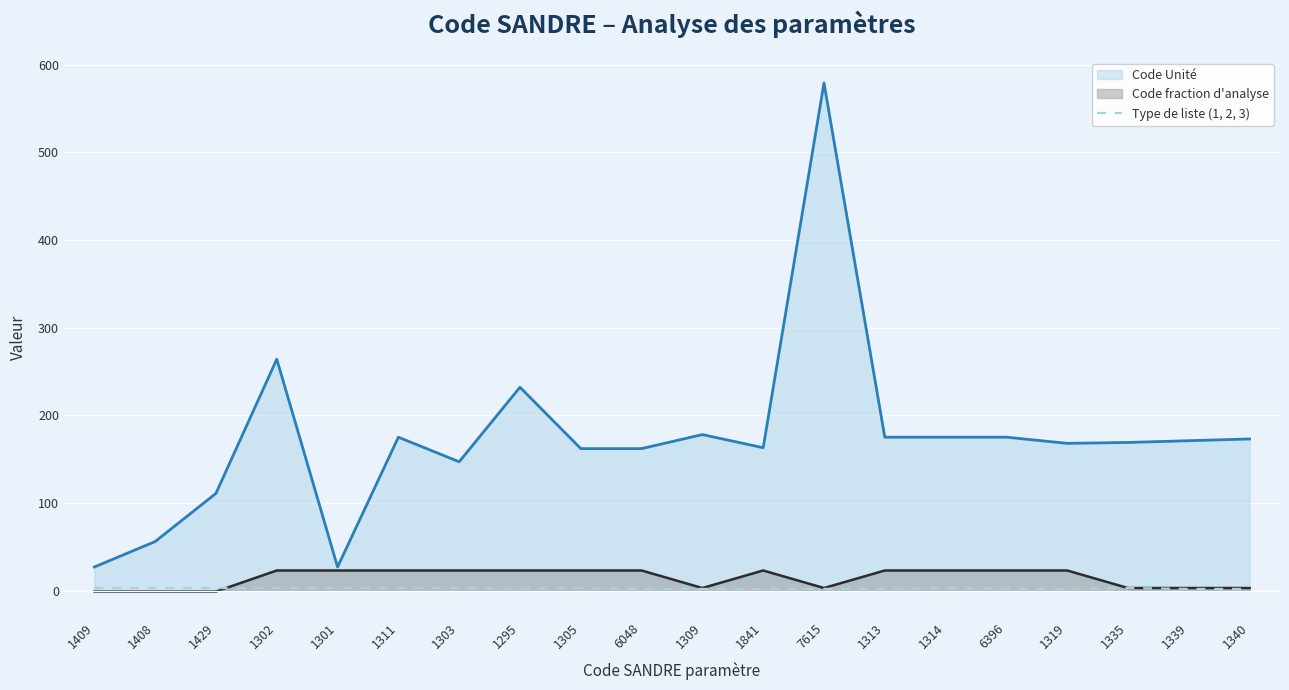

How many series are shown in this chart?

3